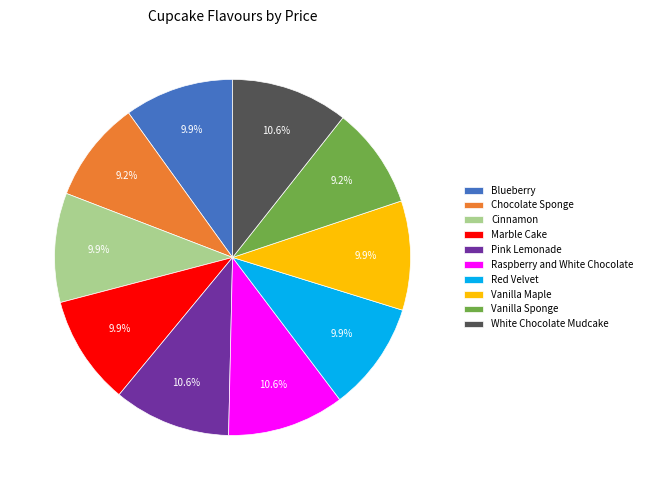

The Raspberry and White Chocolate slice represents 2% of the pie. True or false?

False